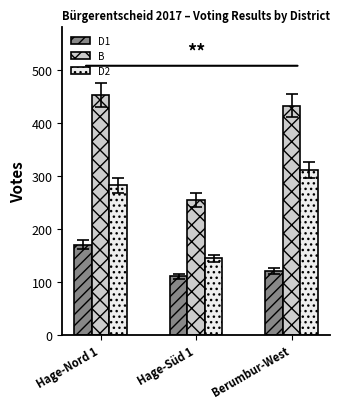

Rank the series by their maximum value, from lowest to highest.

D1, D2, B